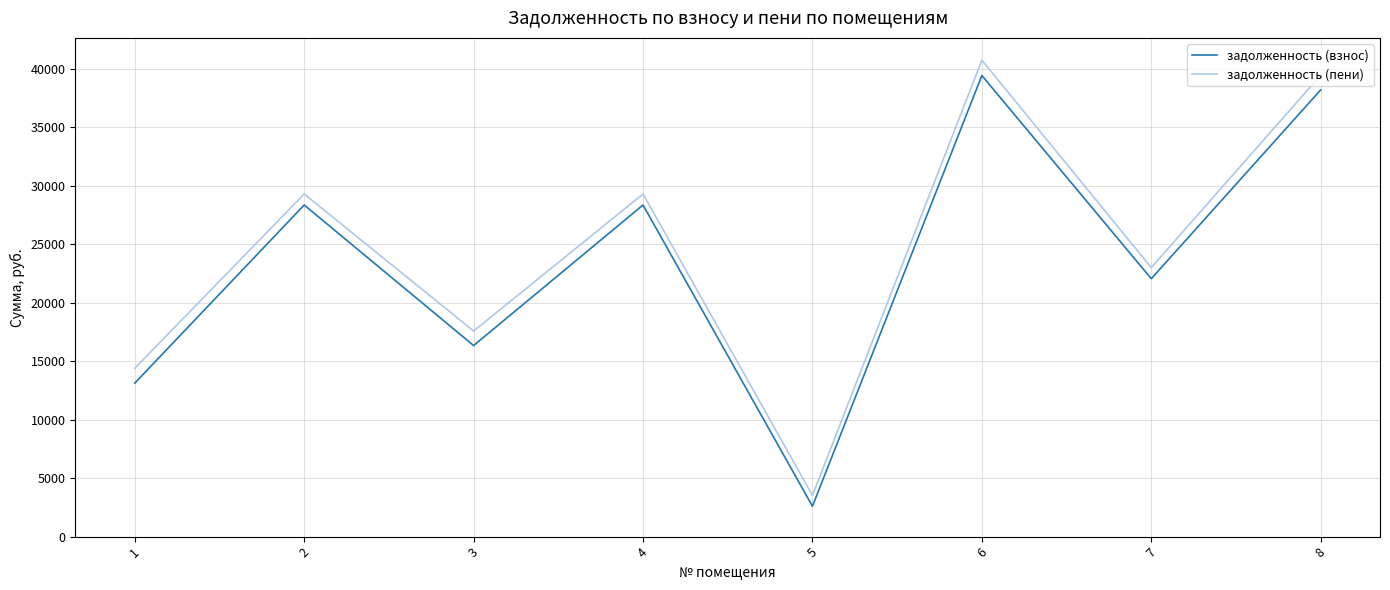

True or false: задолженность (пени) has more than 1 interior local peaks.

True